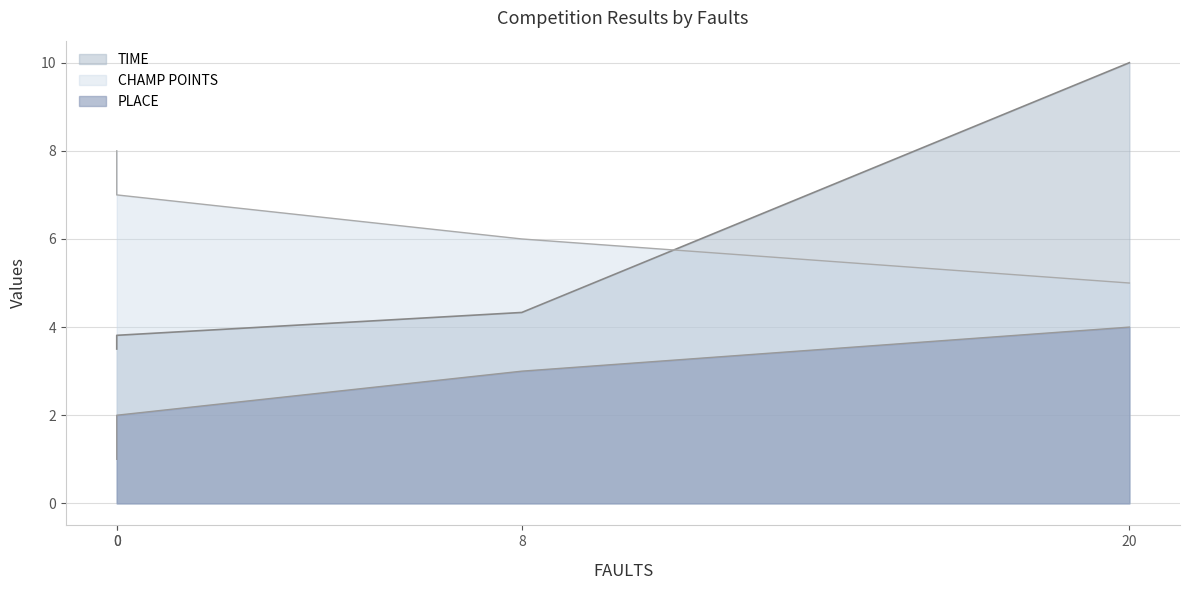

What is the difference between the maximum and second lowest values in the PLACE series?

2.0